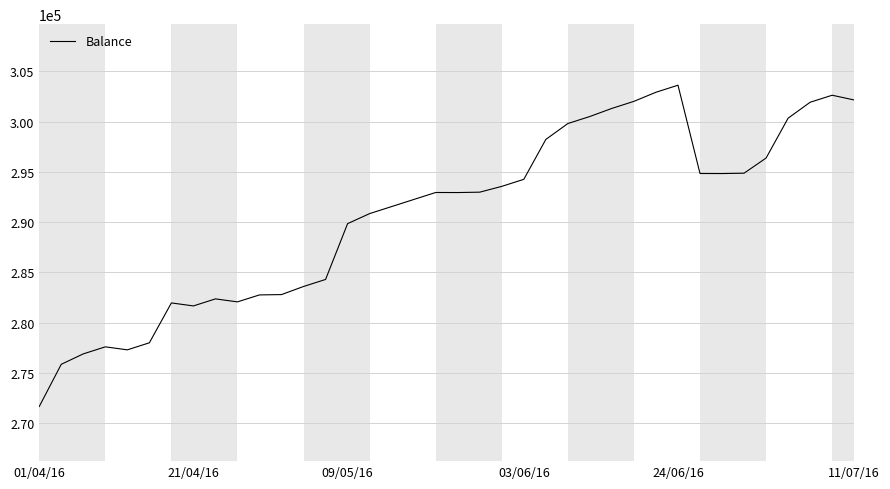

Does the chart display data point markers on the line(s)?

No